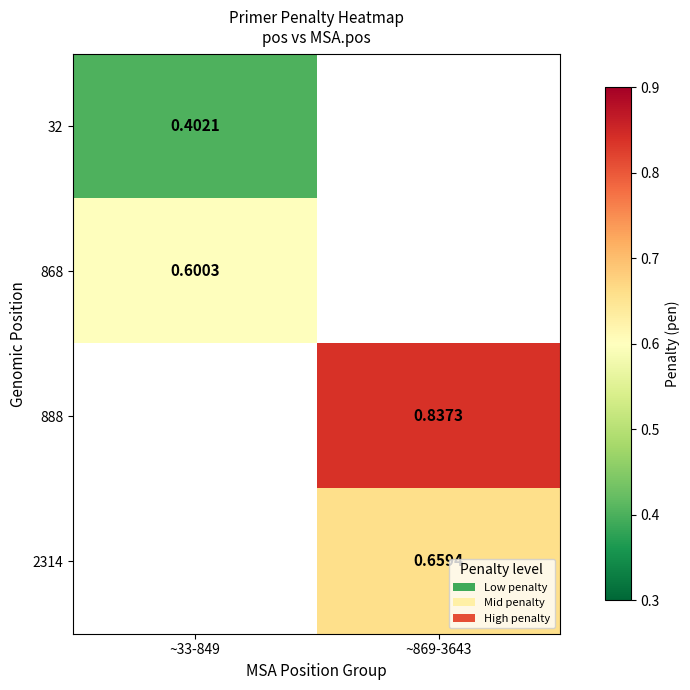

What is the minimum value for 868?

0.6